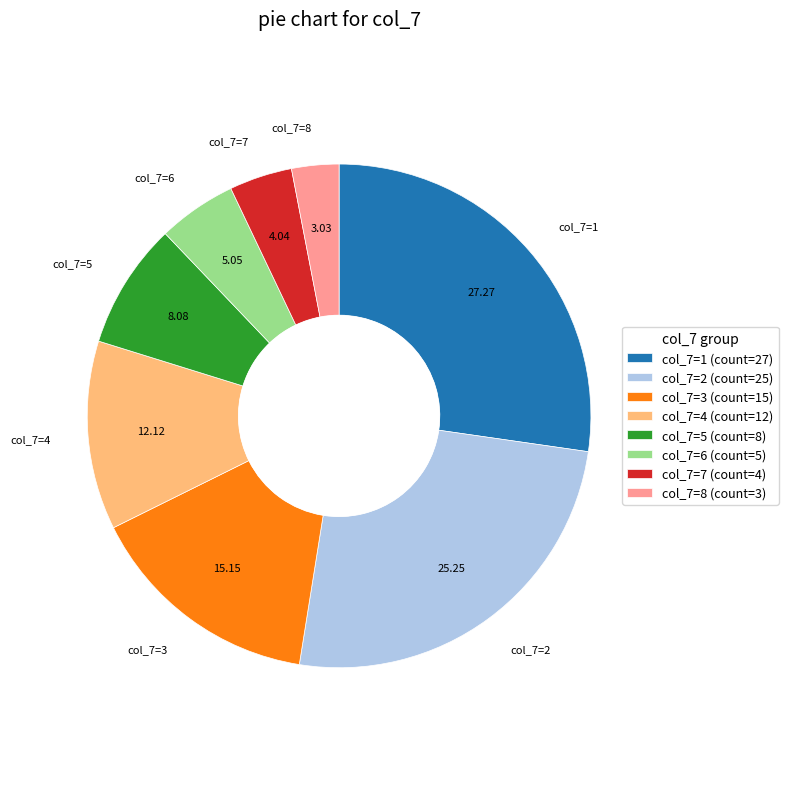

Combined, do col_7=5 and col_7=1 account for over 50%?

No